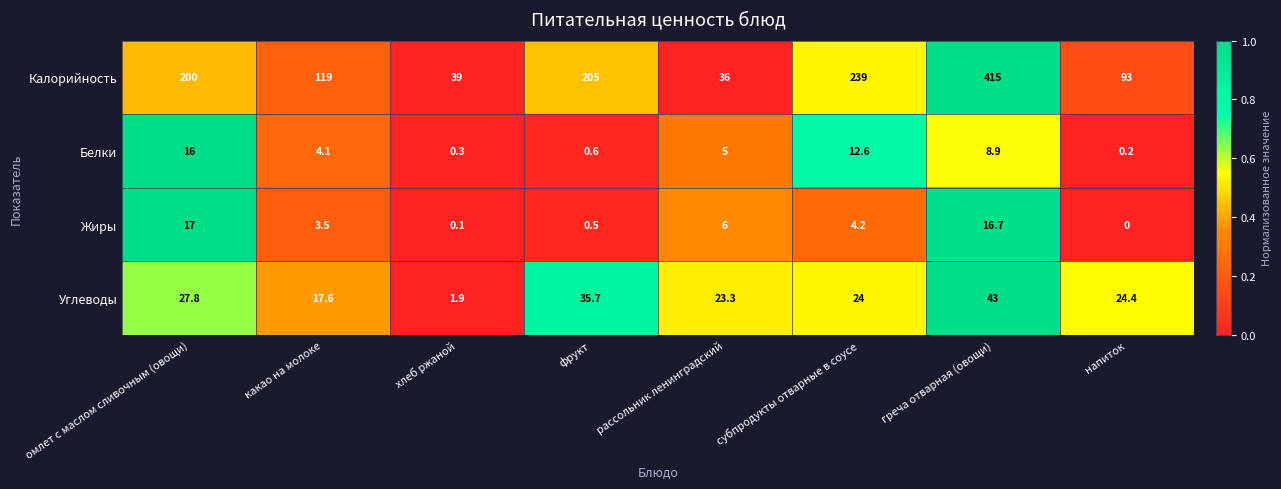

What is the difference between the maximum and minimum values in the Калорийность series?

379.0